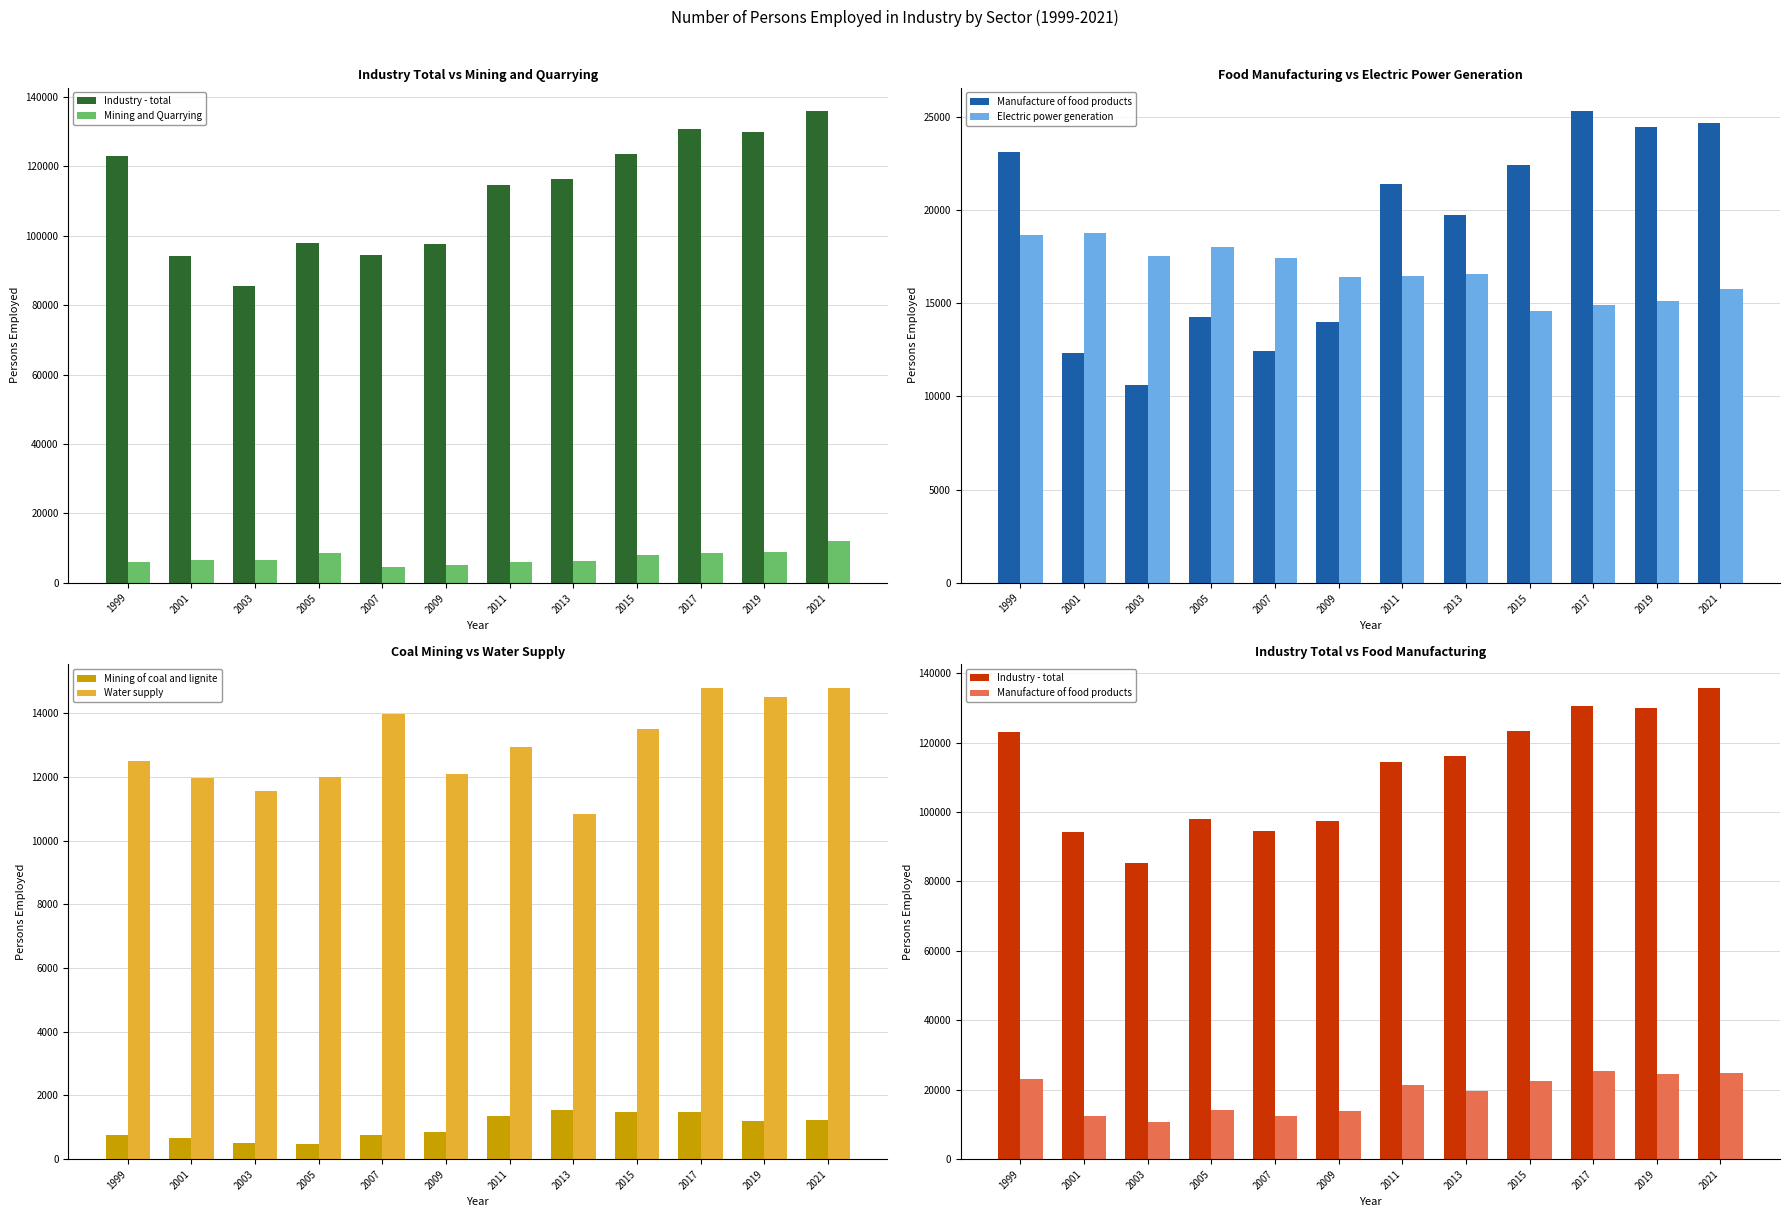

Which series has the largest total across all categories?

Industry - total